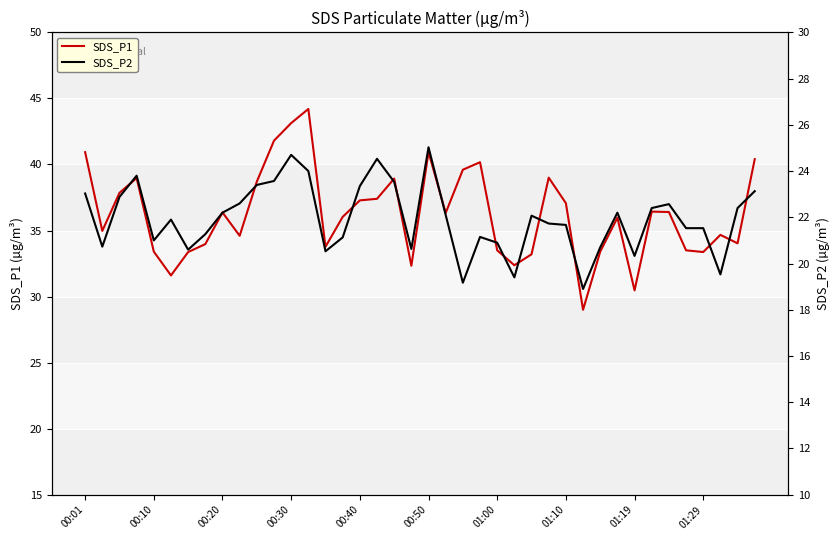

What is the sum of all SDS_P1 values?

1449.4